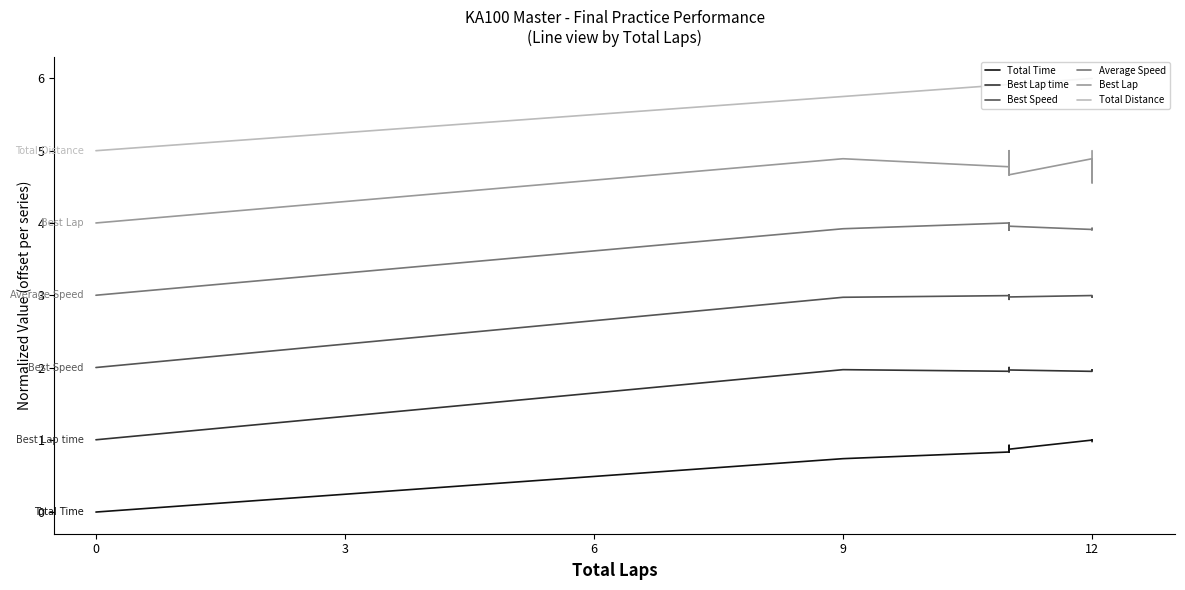

What is the difference between the maximum and minimum values in the Total Time series?

1.0